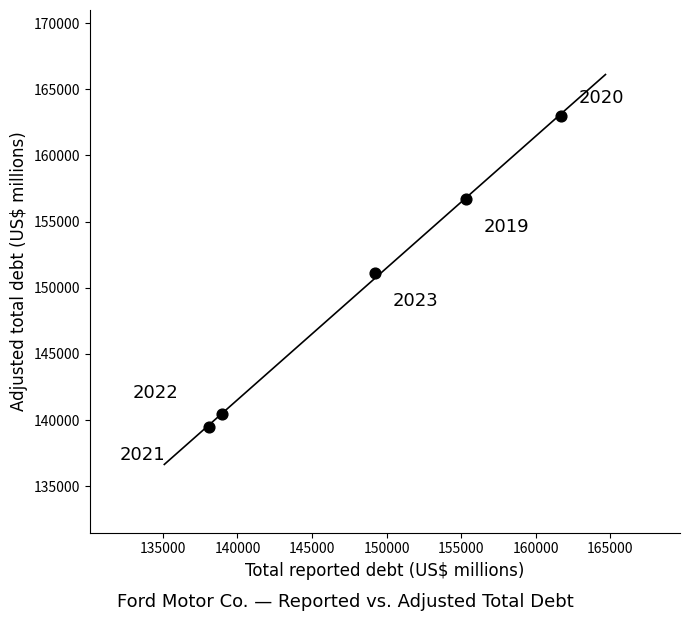

What is the range of X values (max minus min)?

23592